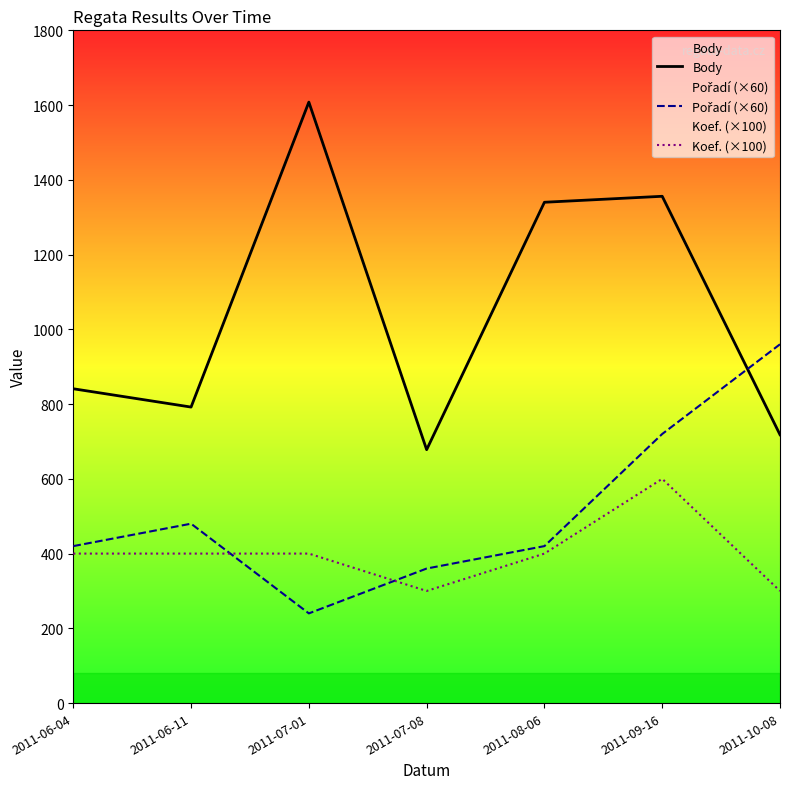

At which label does Koef. (×100) reach its peak?

2011-09-16